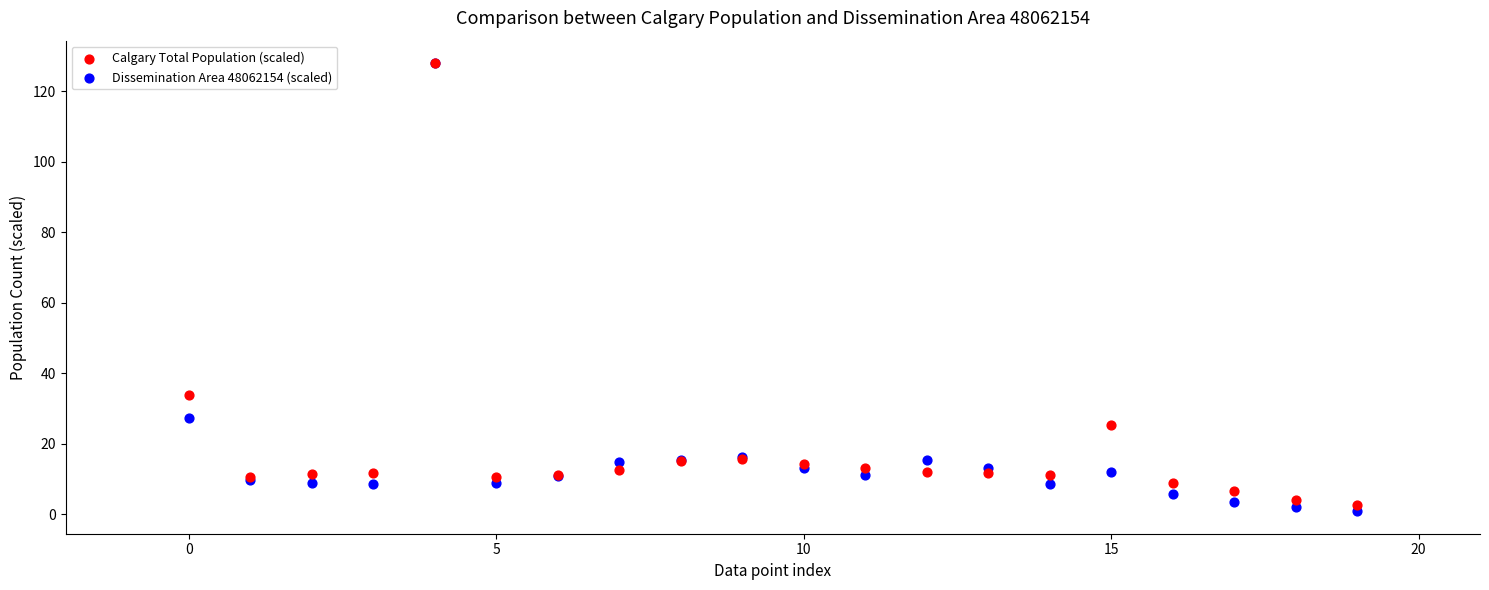

In the Calgary Total Population (scaled) series, what Y value is closest to 65?

33.8